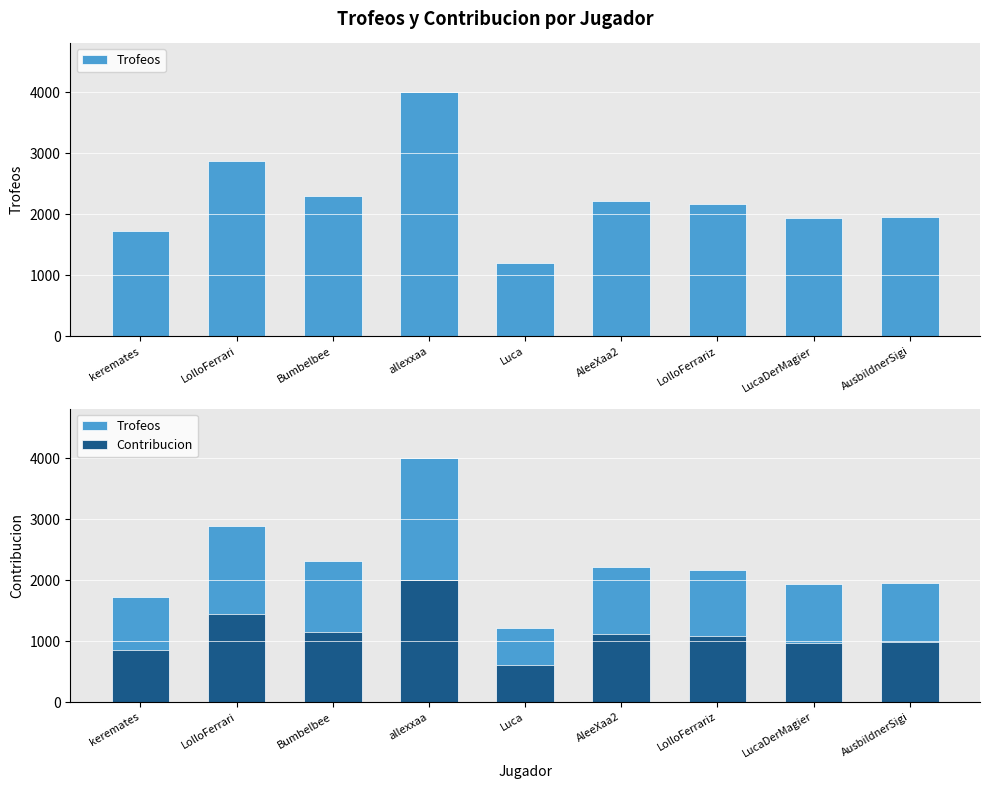

What position from the left is AleeXaa2?

6